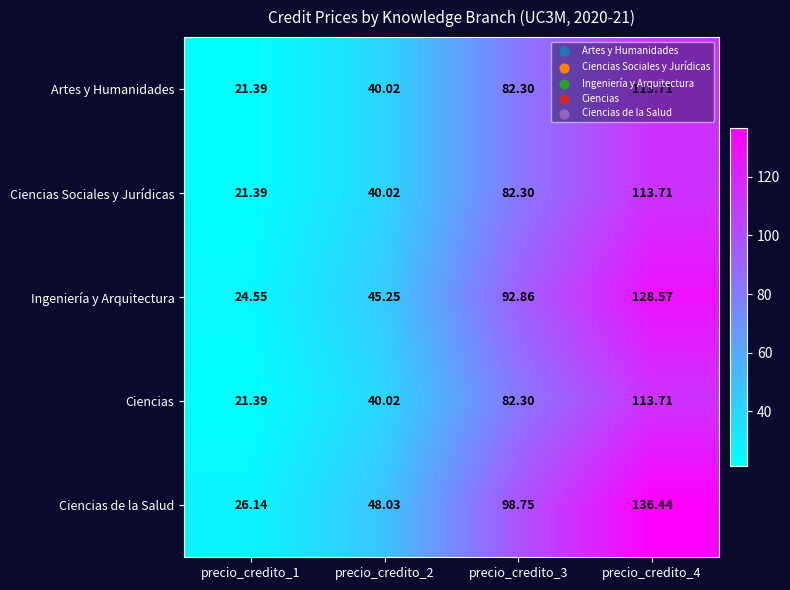

Is the value of Ciencias Sociales y Jurídicas at precio_credito_3 greater than the value of Ciencias at precio_credito_2?

Yes